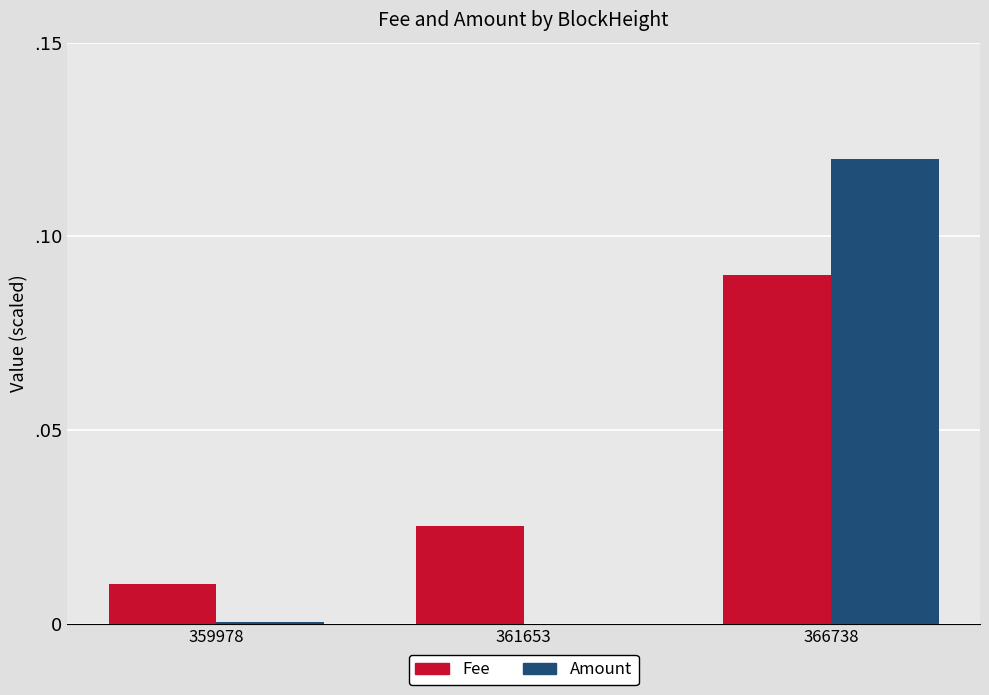

Does the chart contain stacked bars?

No